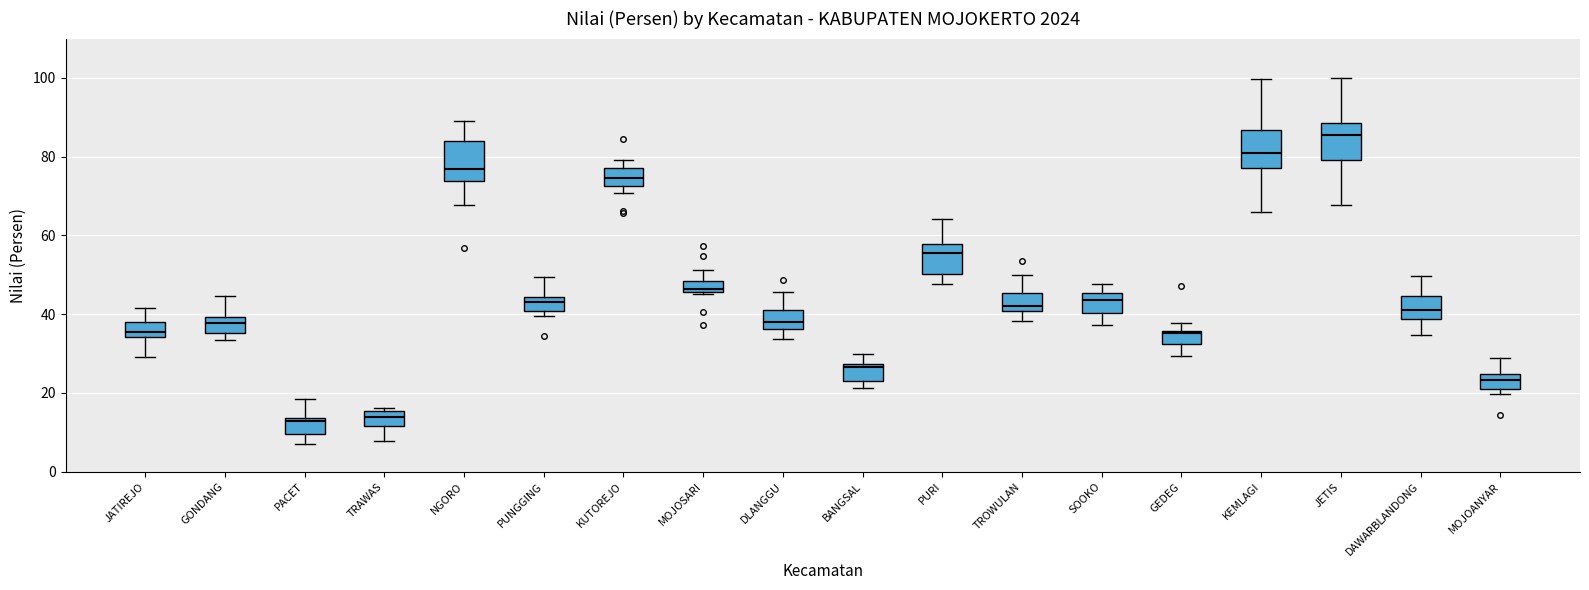

Where does the upper whisker of the box for PUNGGING end on the y-axis? The values are not printed on the chart, so give them approximately, as read against the axis.

50